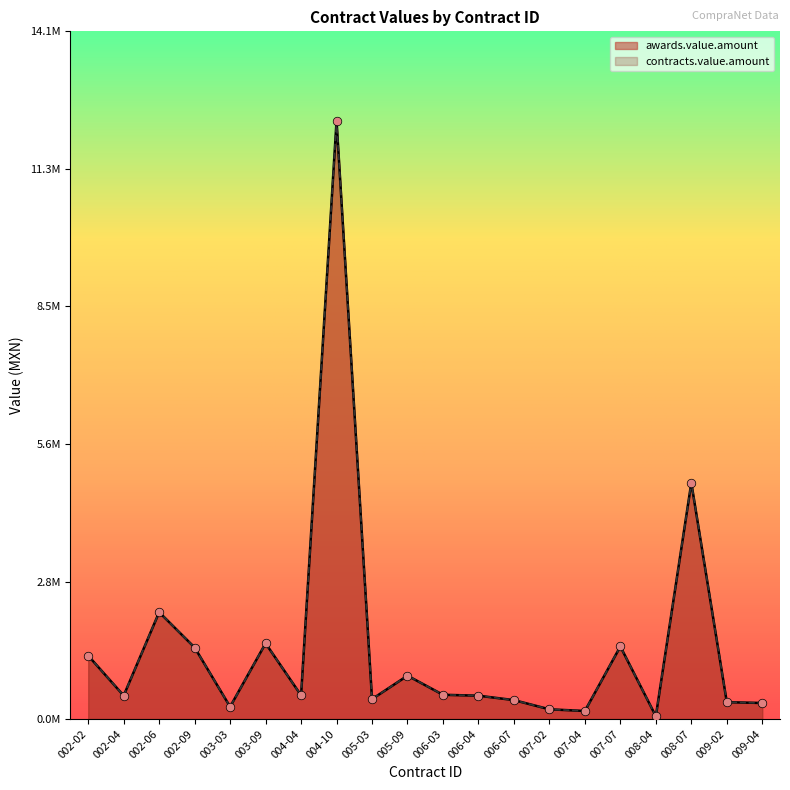

Which series has the largest total across all categories?

awards.value.amount